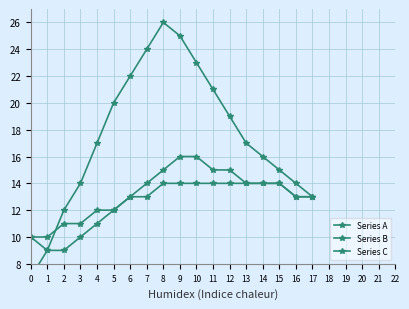

What is the spread (max minus min) of values at 11?

7